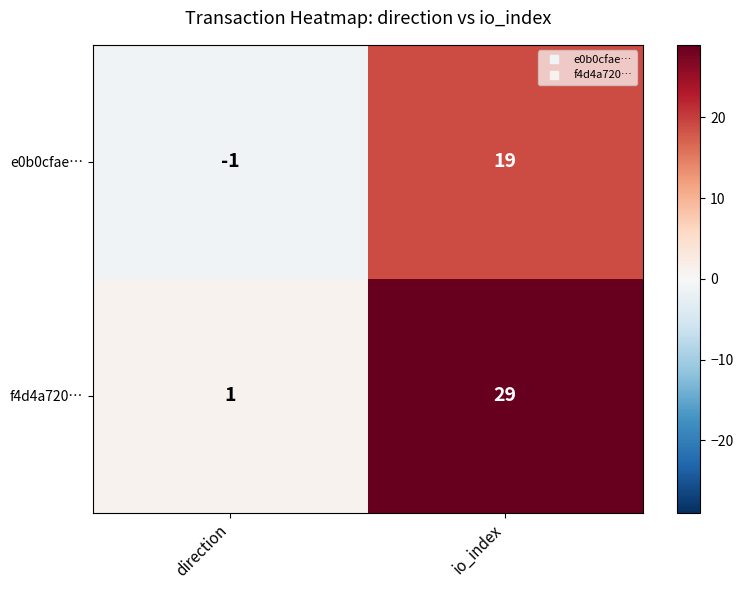

Which series has the largest total across all categories?

f4d4a720…